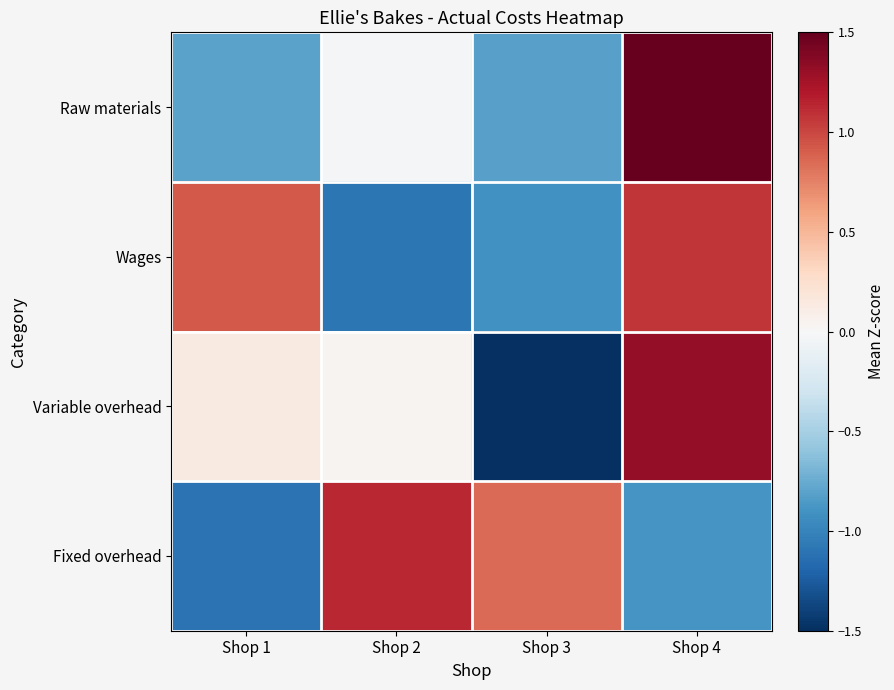

What is the minimum value shown in the chart?

-1.5